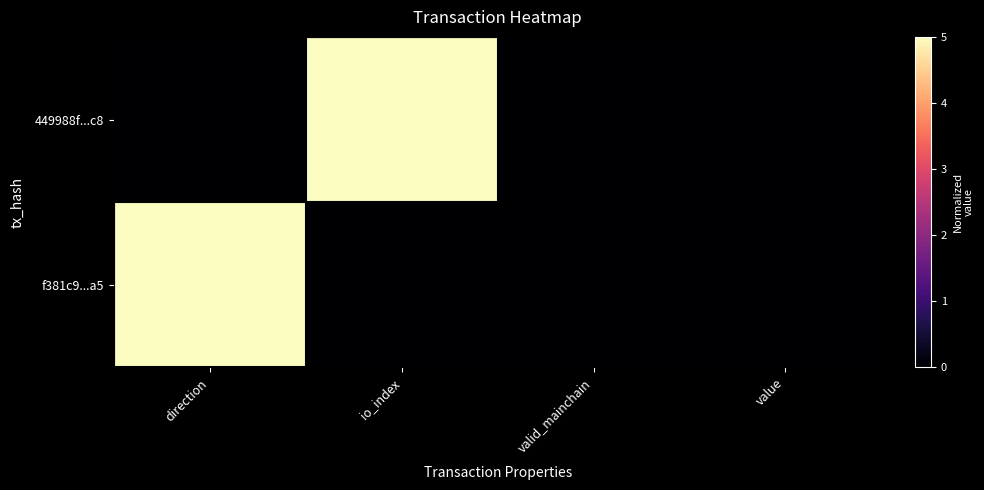

Which label corresponds to the smallest value in the chart?

direction